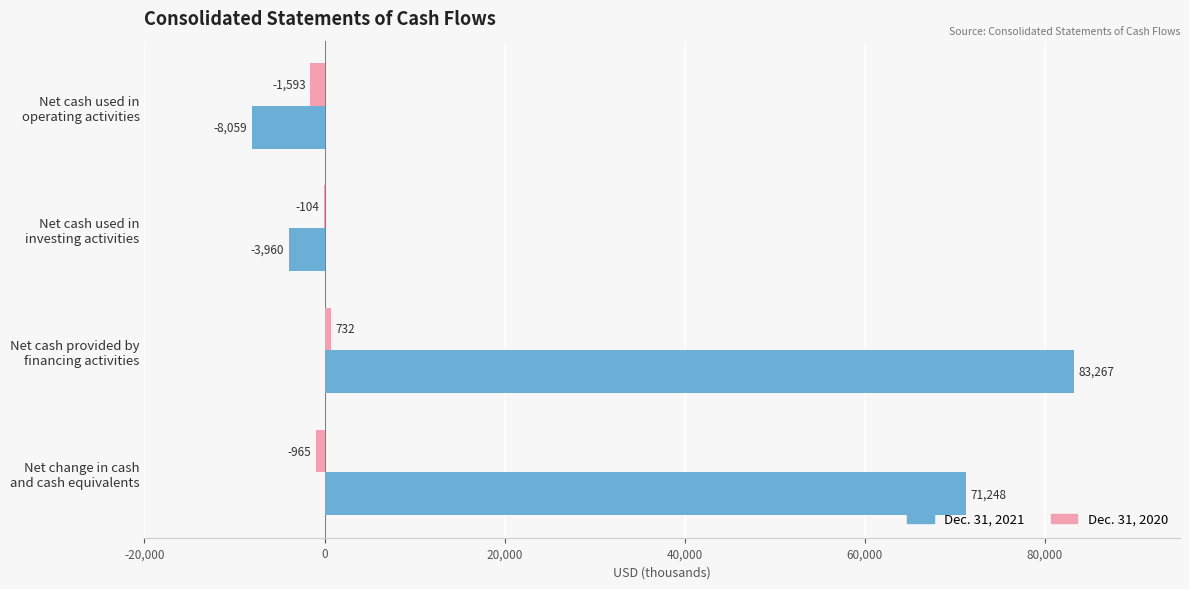

What is the sum of all Dec. 31, 2021 values?

142496